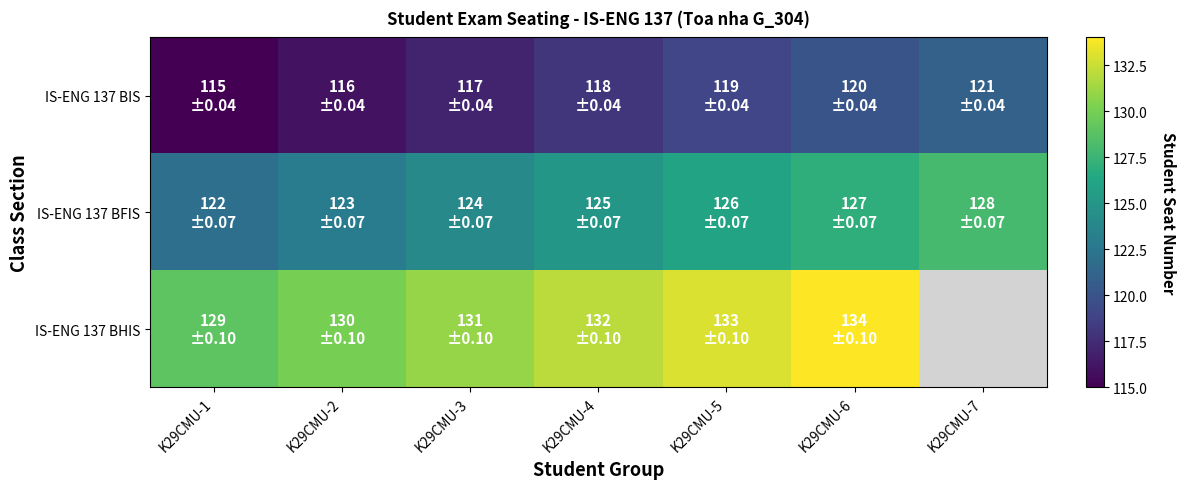

Which has a higher value, K29CMU-7 or K29CMU-1?

K29CMU-7